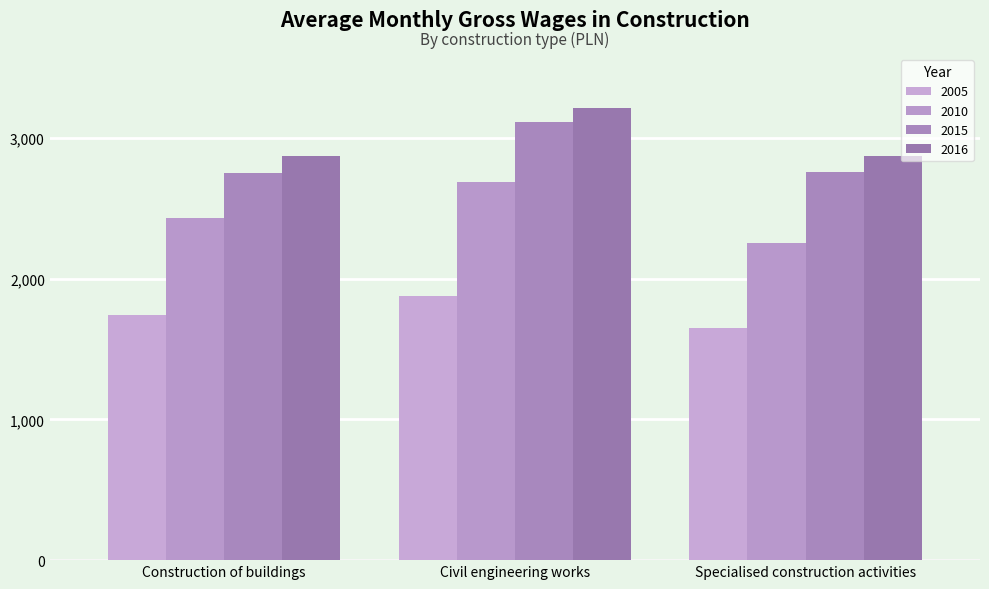

At how many categories does at least one series exceed 3166?

1